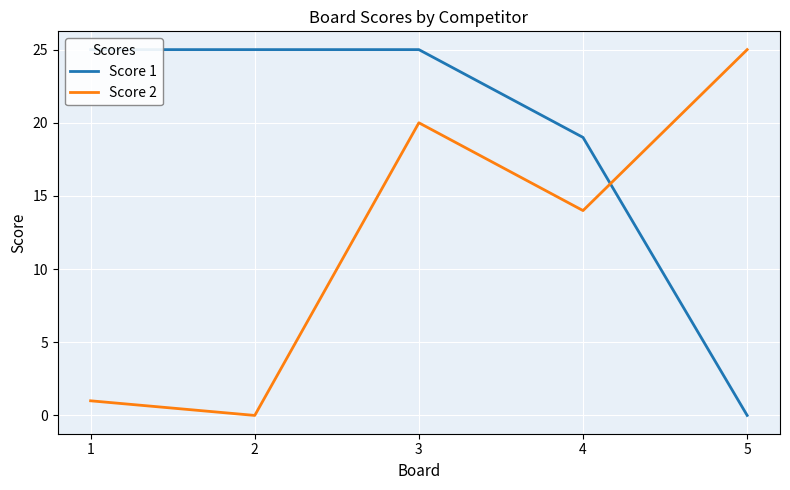

At which label is Score 2 closest to 12?

4